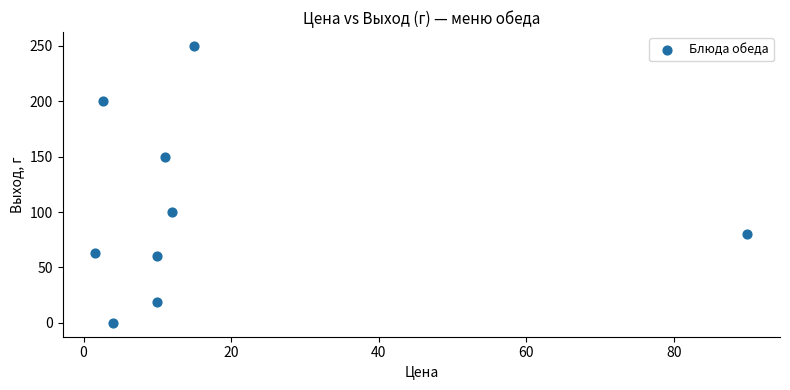

What is the range of Y values (max minus min)?

250